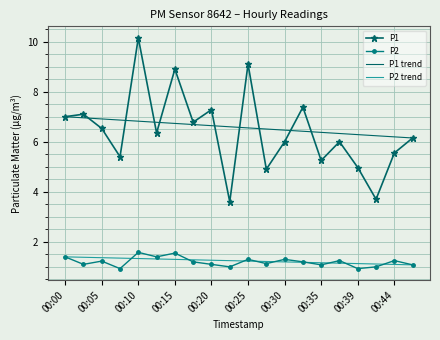

True or false: P2 trend and P1 cross at least once.

False